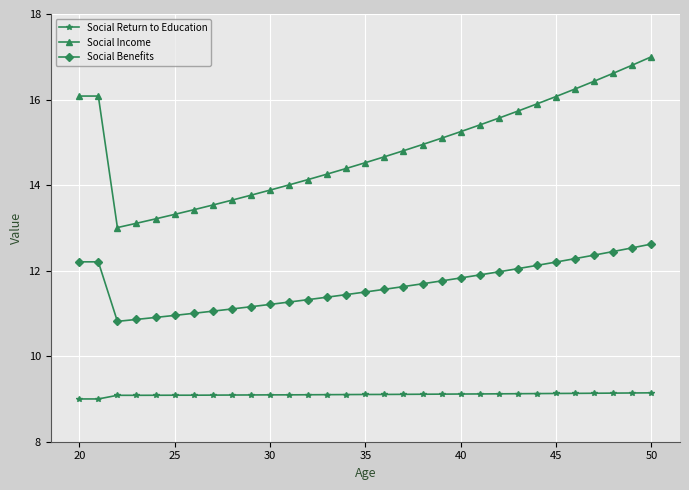

Rank the series by their average value, from highest to lowest.

Social Income, Social Benefits, Social Return to Education